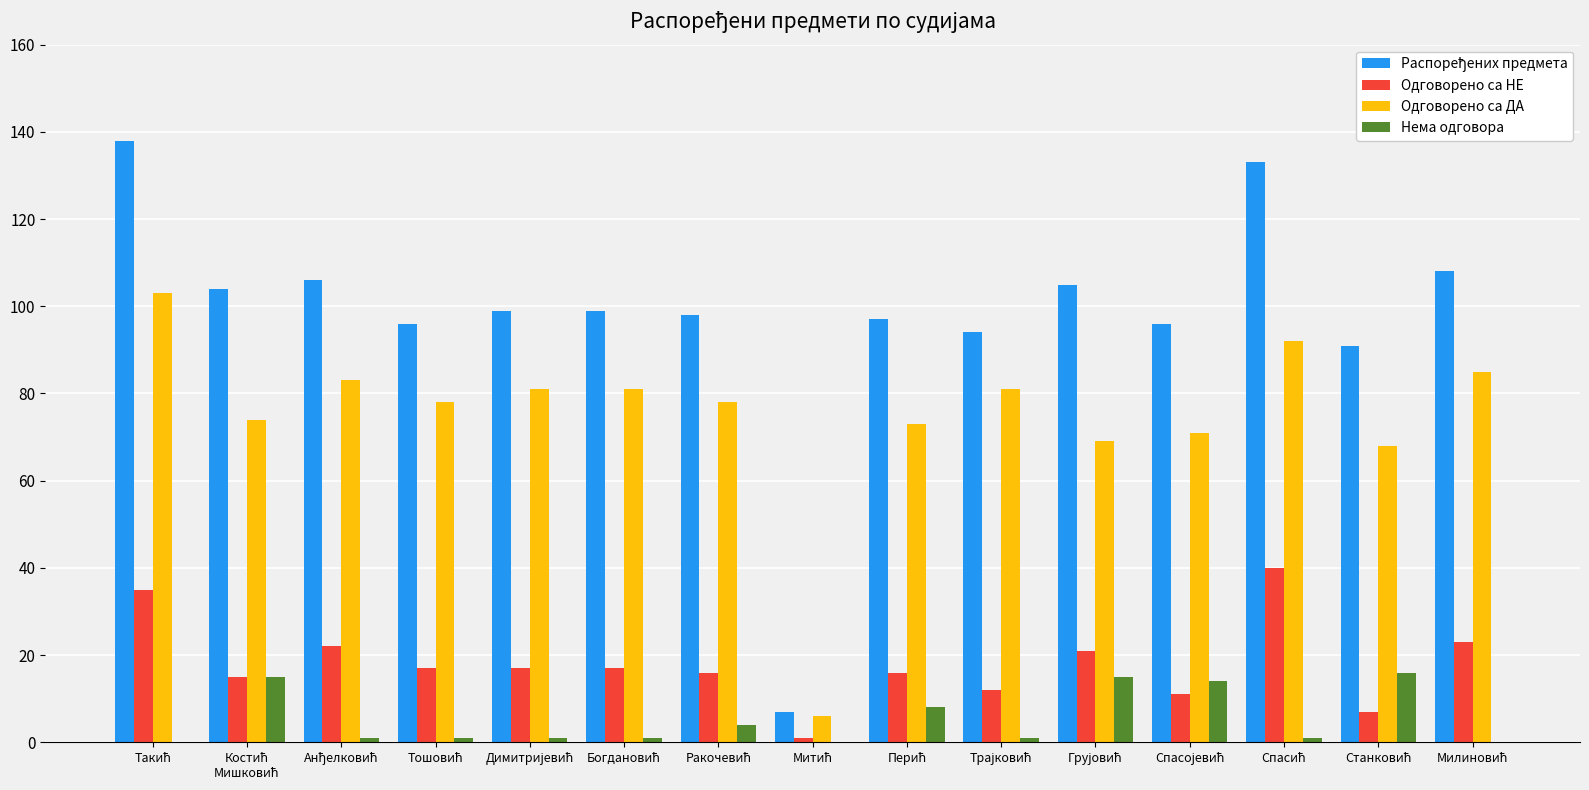

What is the sum of all Одговорено са ДА values?

1123